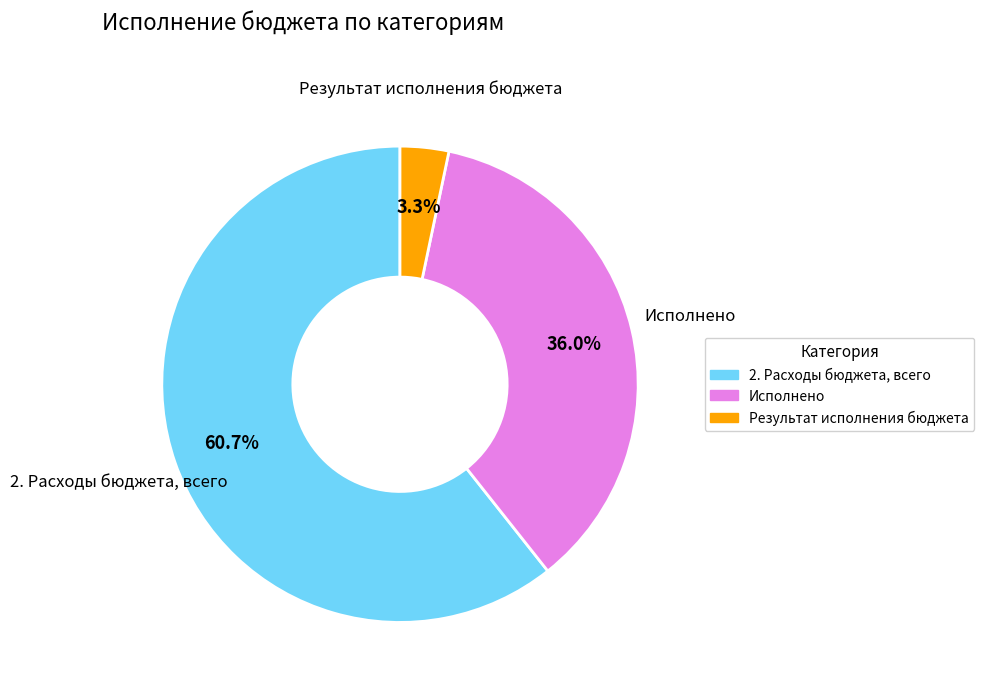

Which category has the smallest portion of the pie?

Результат исполнения бюджета